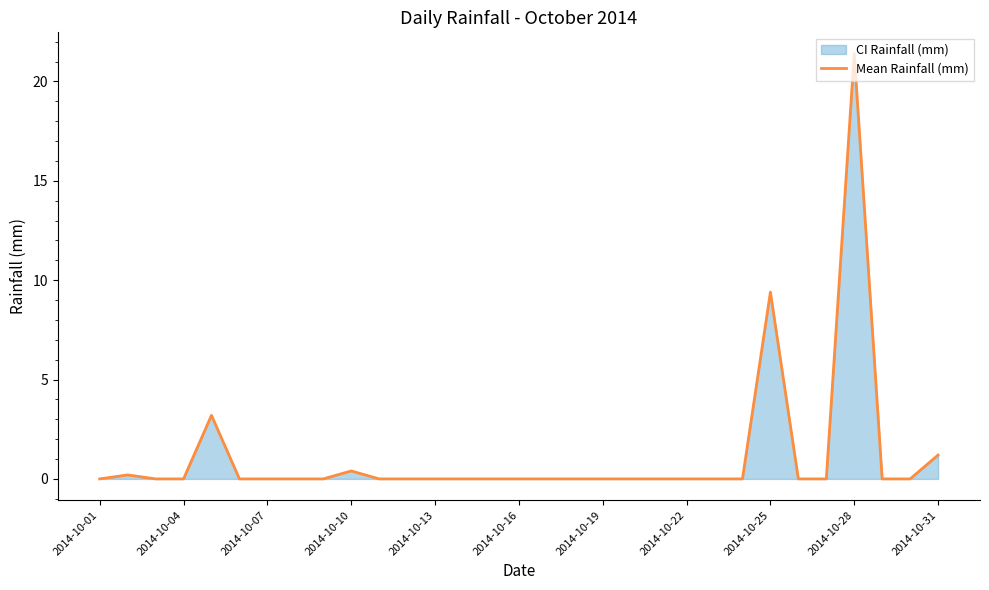

How many lines are shown in the chart?

1